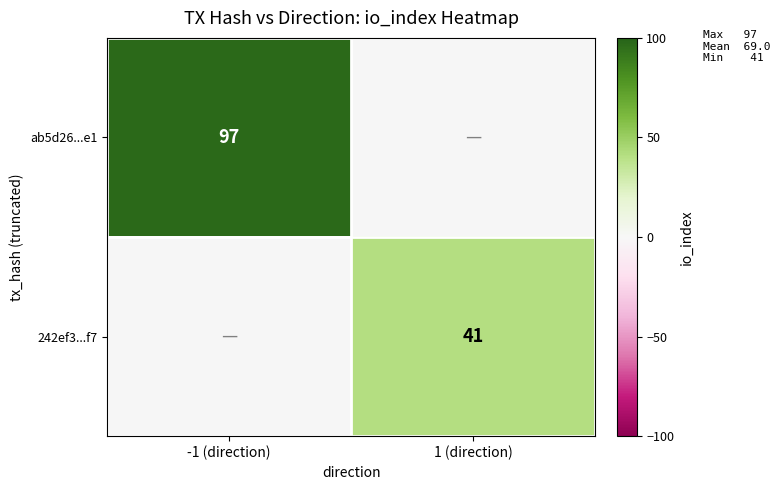

At which category is the sum across all series the highest?

-1 (direction)